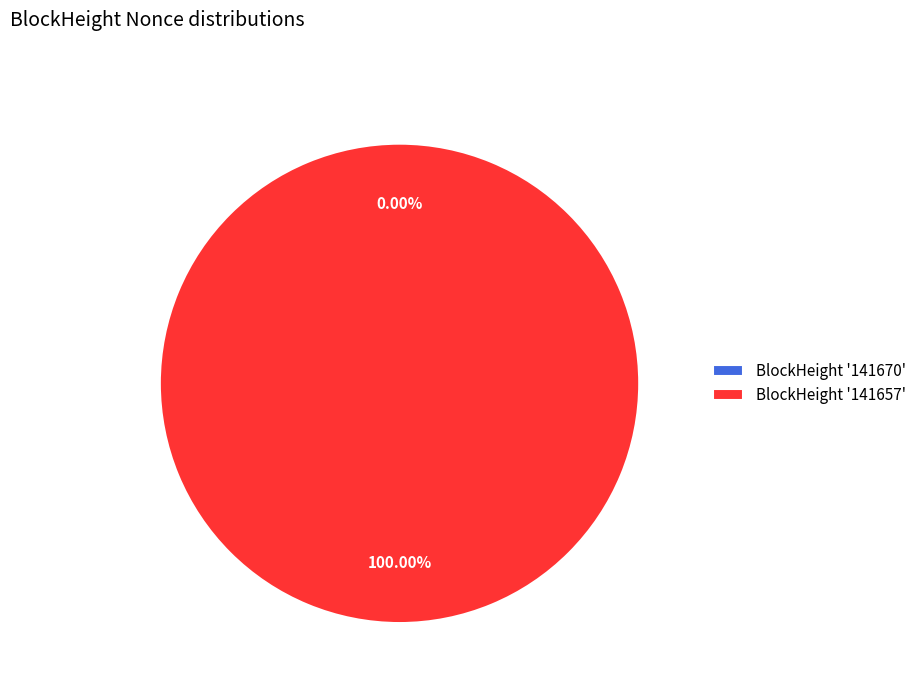

To the nearest percent, what is the difference between the 141657 and 141670 slice percentages?

100%